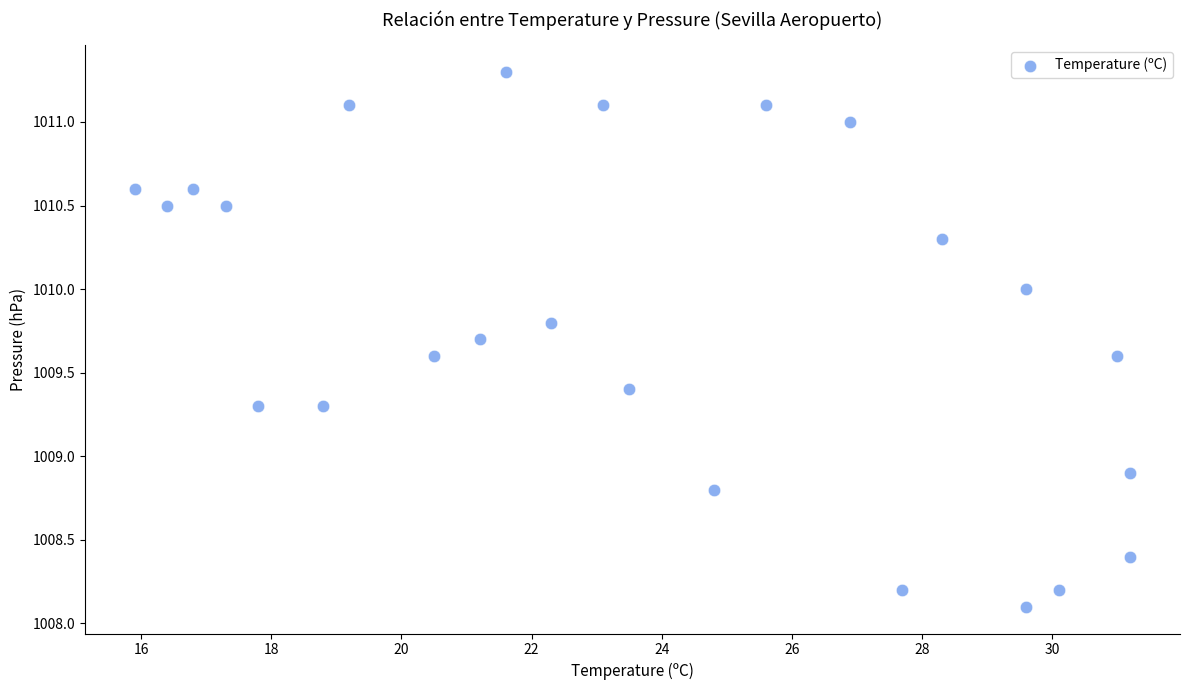

What is the range of X values (max minus min)?

15.3